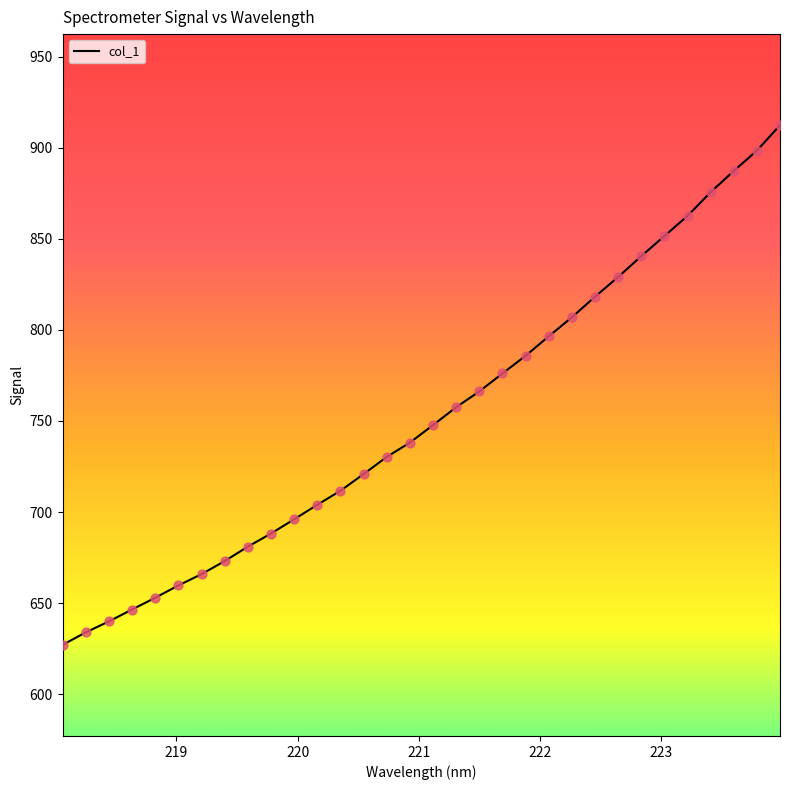

What is the difference between the maximum and minimum values?

285.3